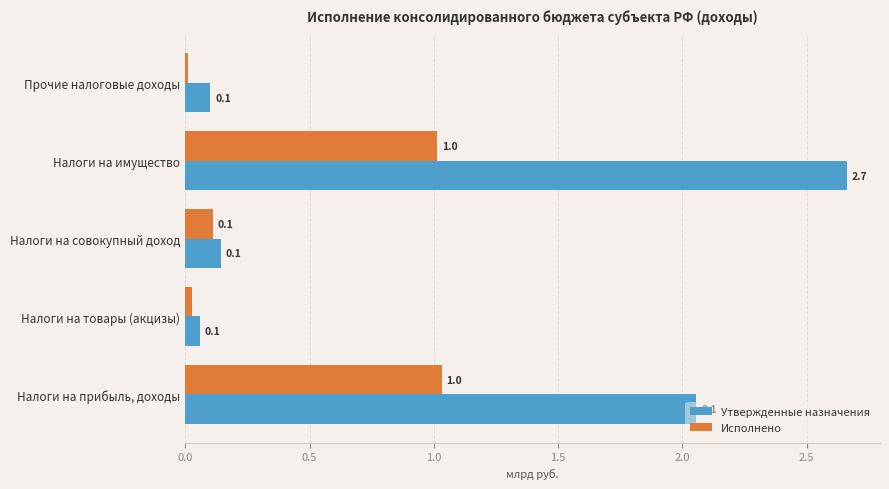

List the series in order of their overall mean, lowest first.

Исполнено, Утвержденные назначения